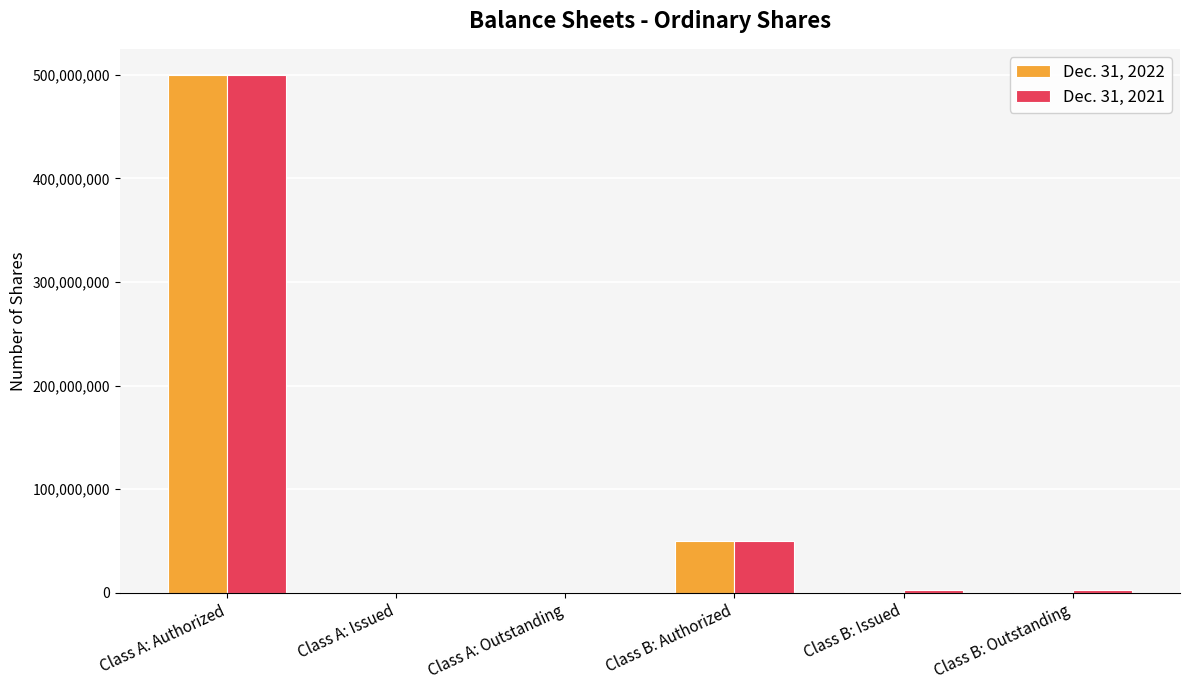

Which category has the highest value in the Dec. 31, 2021 series?

Class A: Authorized